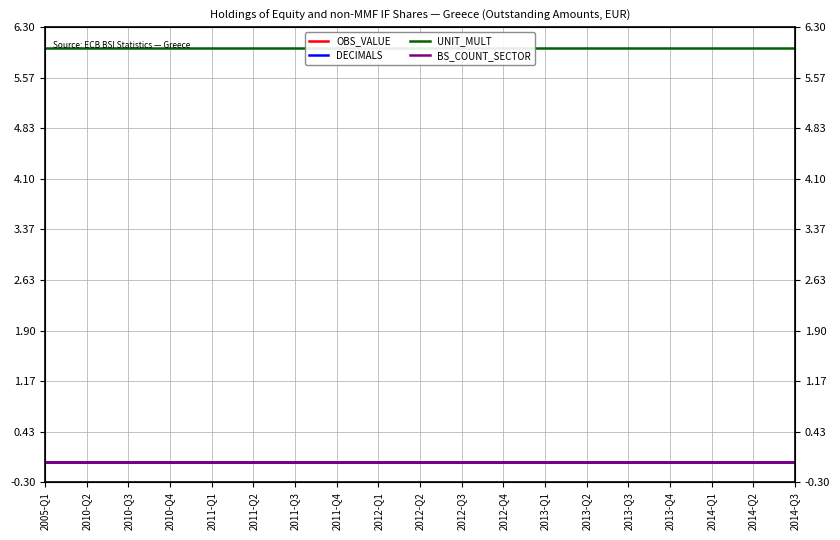

Reading left to right, list all the values displayed in this chart.

OBS_VALUE: 0	0	0	0	0	0	0	0	0	0	0	0	0	0	0	0	0	0	0
DECIMALS: 0	0	0	0	0	0	0	0	0	0	0	0	0	0	0	0	0	0	0
UNIT_MULT: 6	6	6	6	6	6	6	6	6	6	6	6	6	6	6	6	6	6	6
BS_COUNT_SECTOR: 0	0	0	0	0	0	0	0	0	0	0	0	0	0	0	0	0	0	0